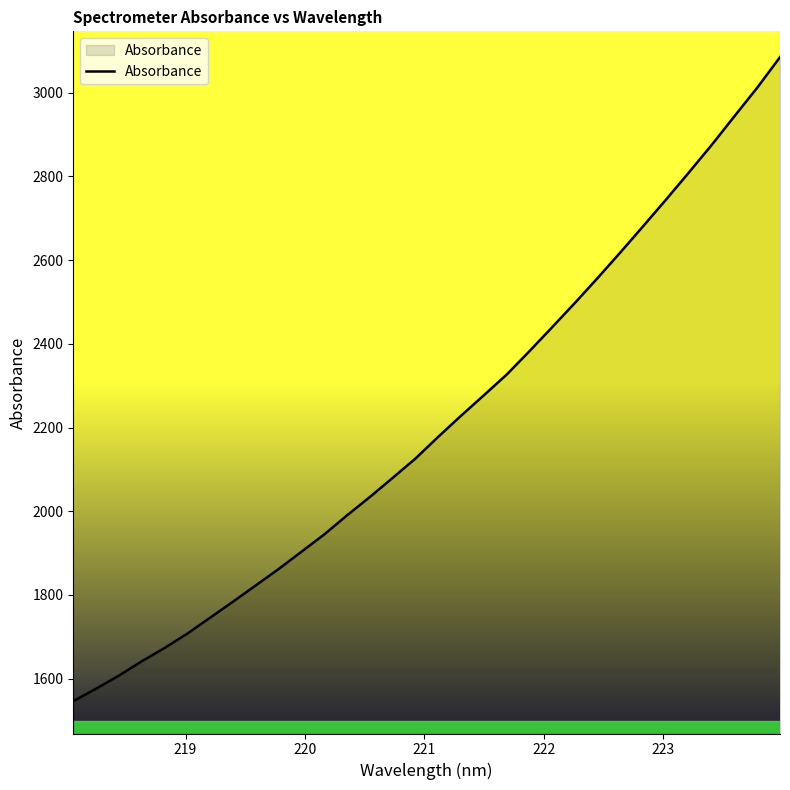

What is the difference between the maximum and minimum values?

1538.9